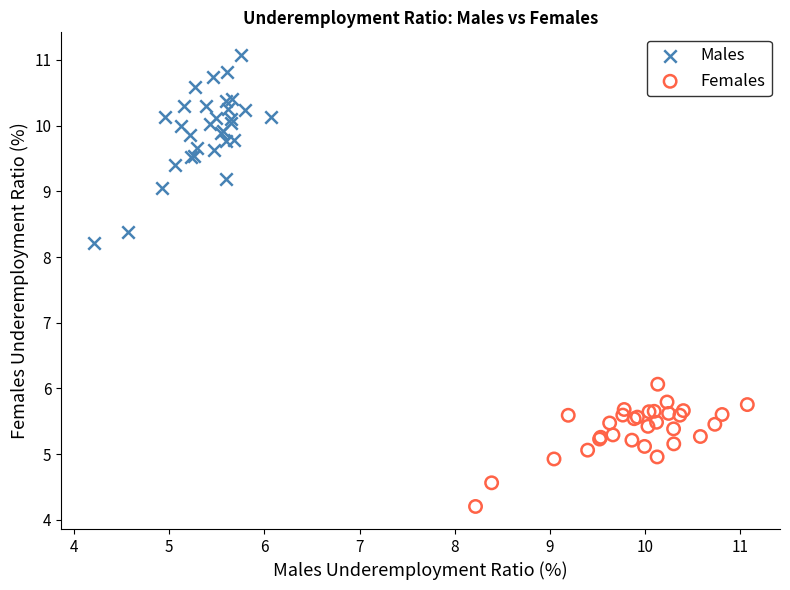

Which series contains the lowest Y value?

Females